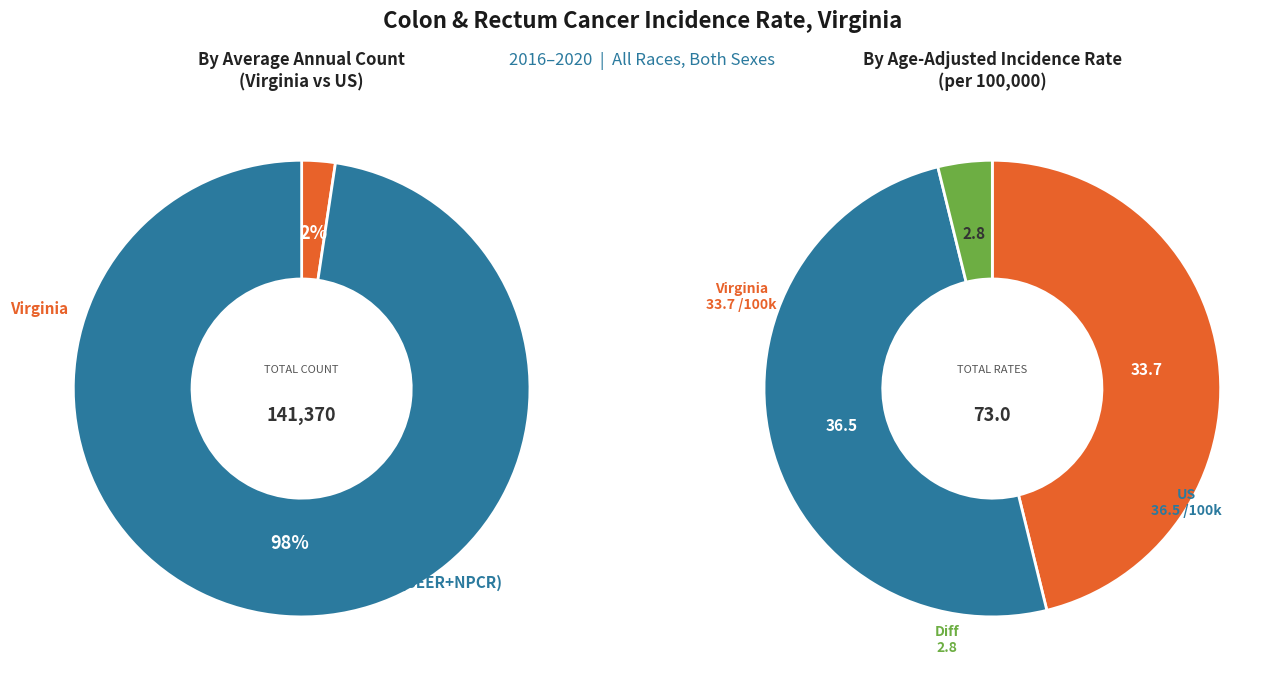

Is it true that Trend is 92% of the pie?

False